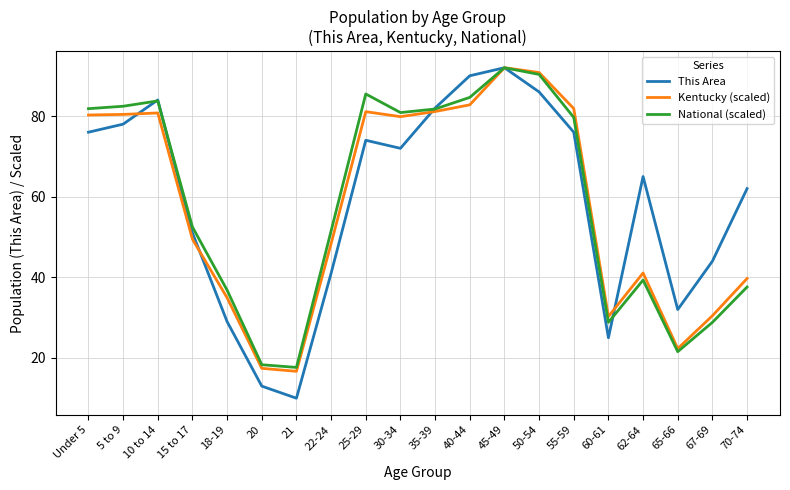

How many interior local peaks does the Kentucky (scaled) series have?

4